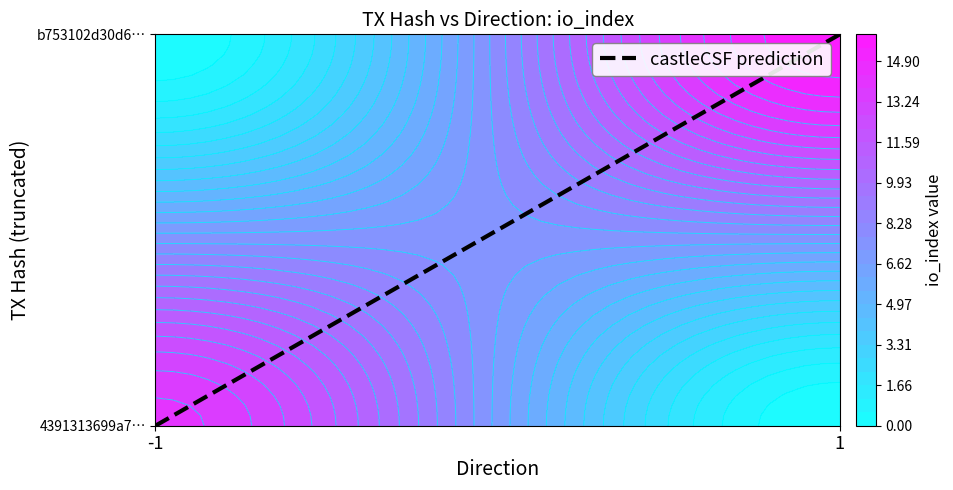

What is the difference between the values at -1 and 1?

1